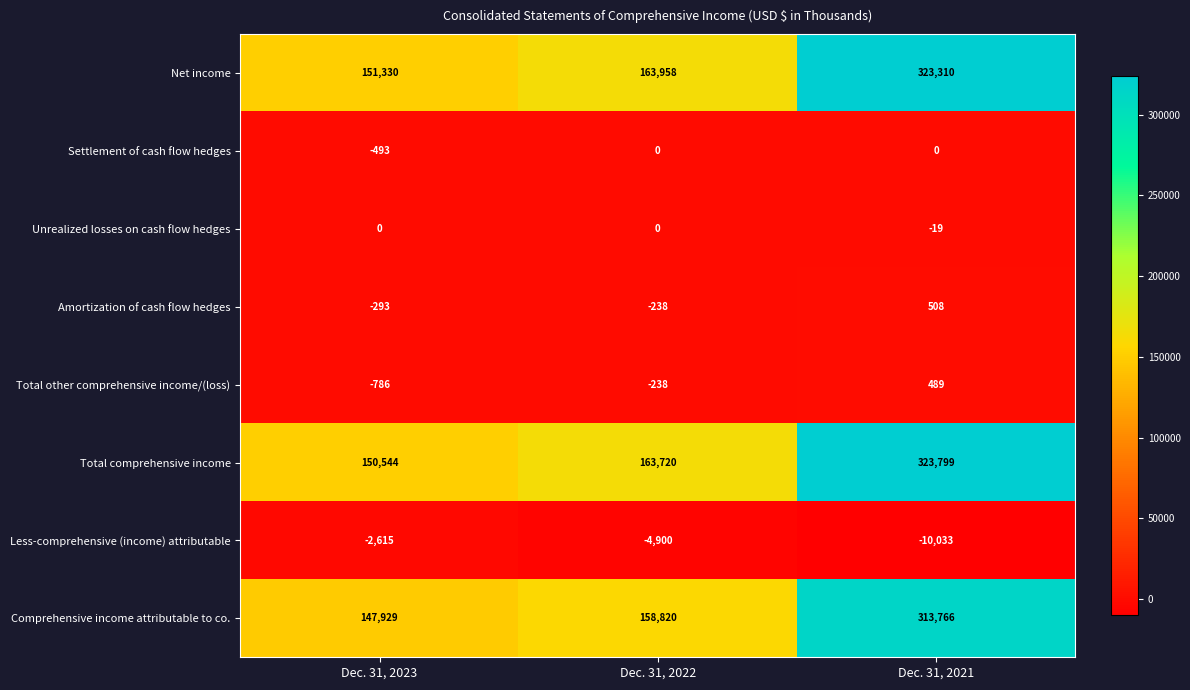

At Dec. 31, 2023, list the series in order from smallest to largest.

Less-comprehensive (income) attributable, Total other comprehensive income/(loss), Settlement of cash flow hedges, Amortization of cash flow hedges, Unrealized losses on cash flow hedges, Comprehensive income attributable to co., Total comprehensive income, Net income